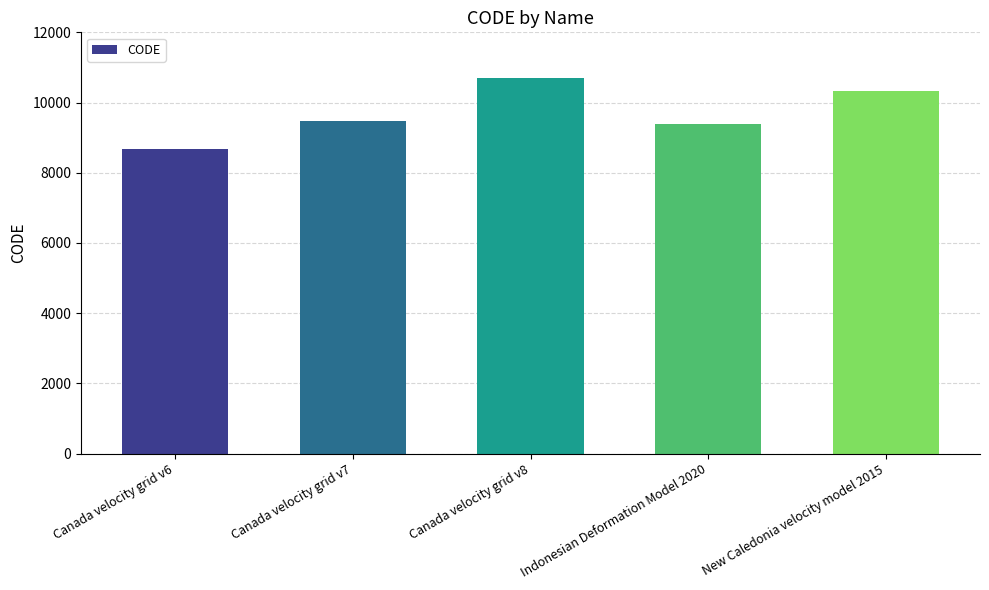

What is the label of the 4th bar from the left?

Indonesian Deformation Model 2020